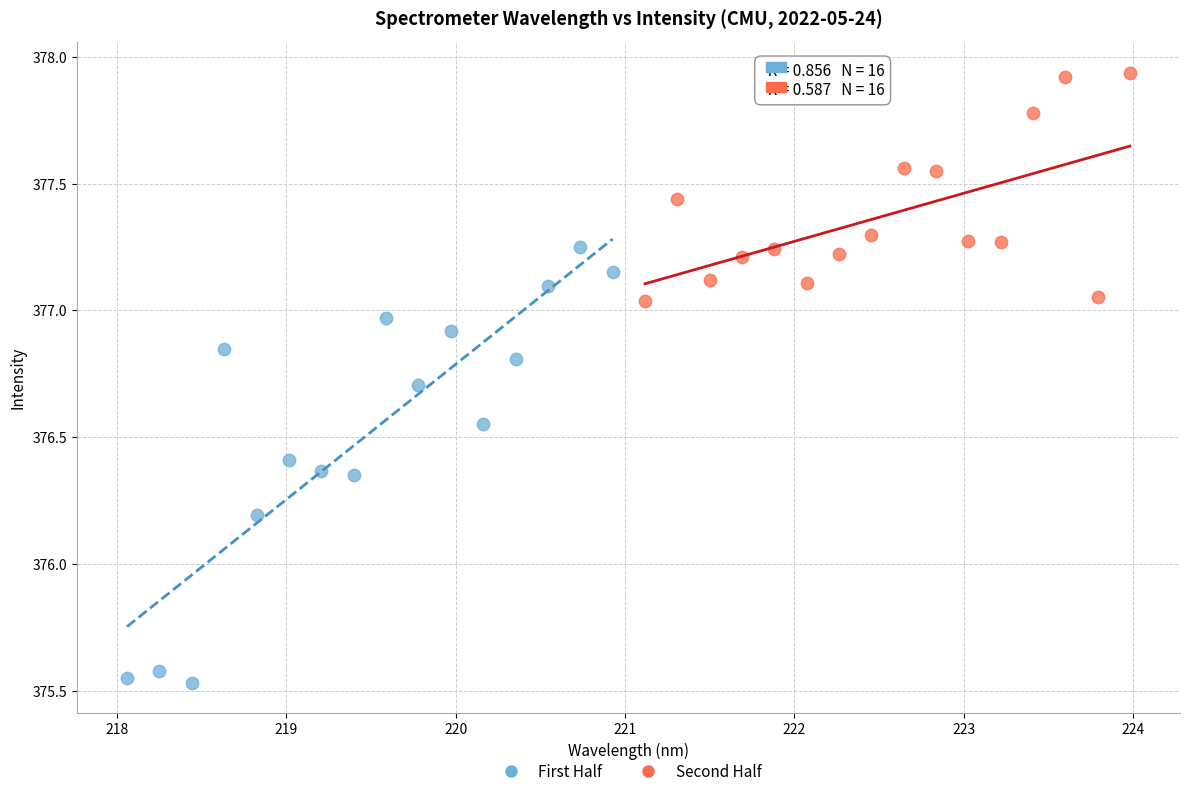

What are all the series names shown in the legend?

First Half, Second Half